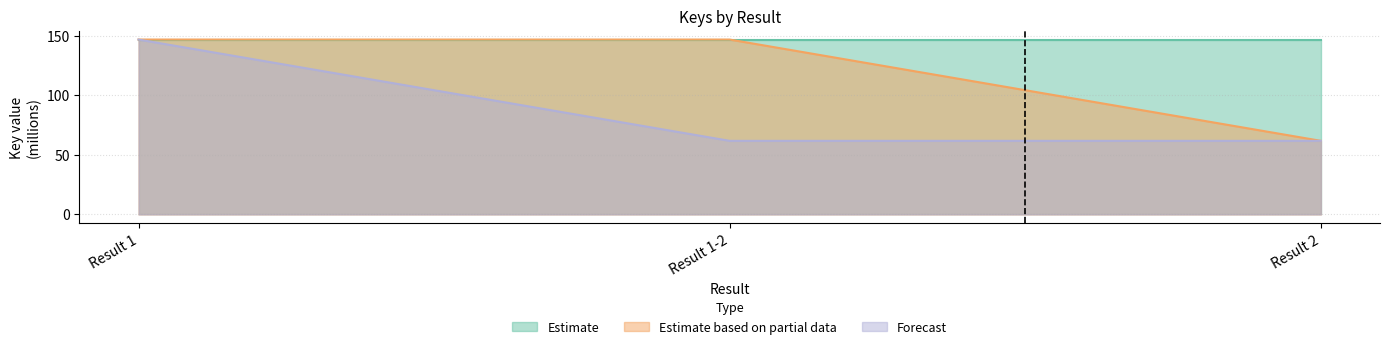

At which category does the chart reach its peak across all series?

Result 1